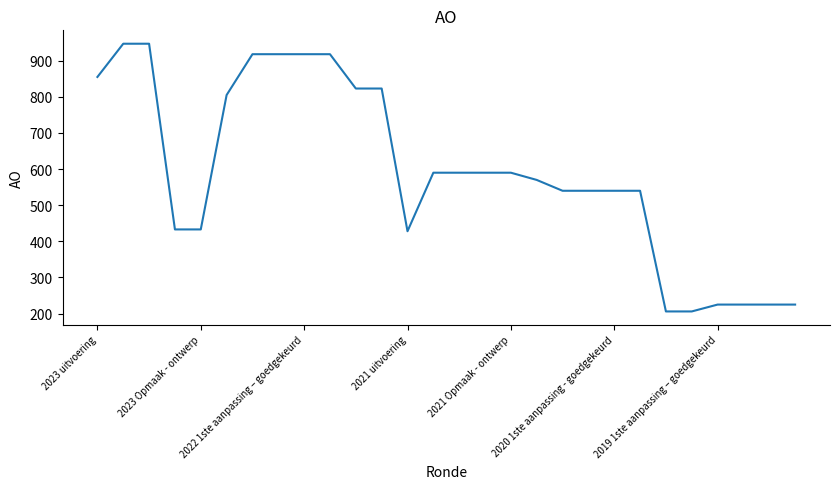

What is the minimum value shown in the chart?

206